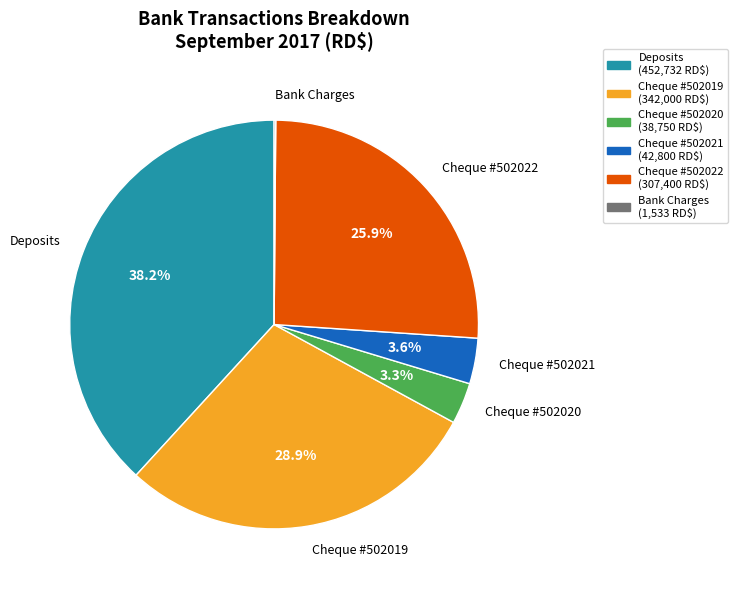

To the nearest percent, what is the average slice percentage?

17%